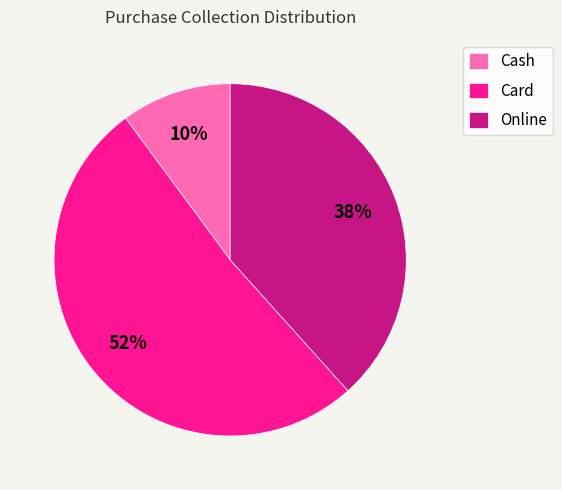

True or false: Cash accounts for 25% of the total.

False